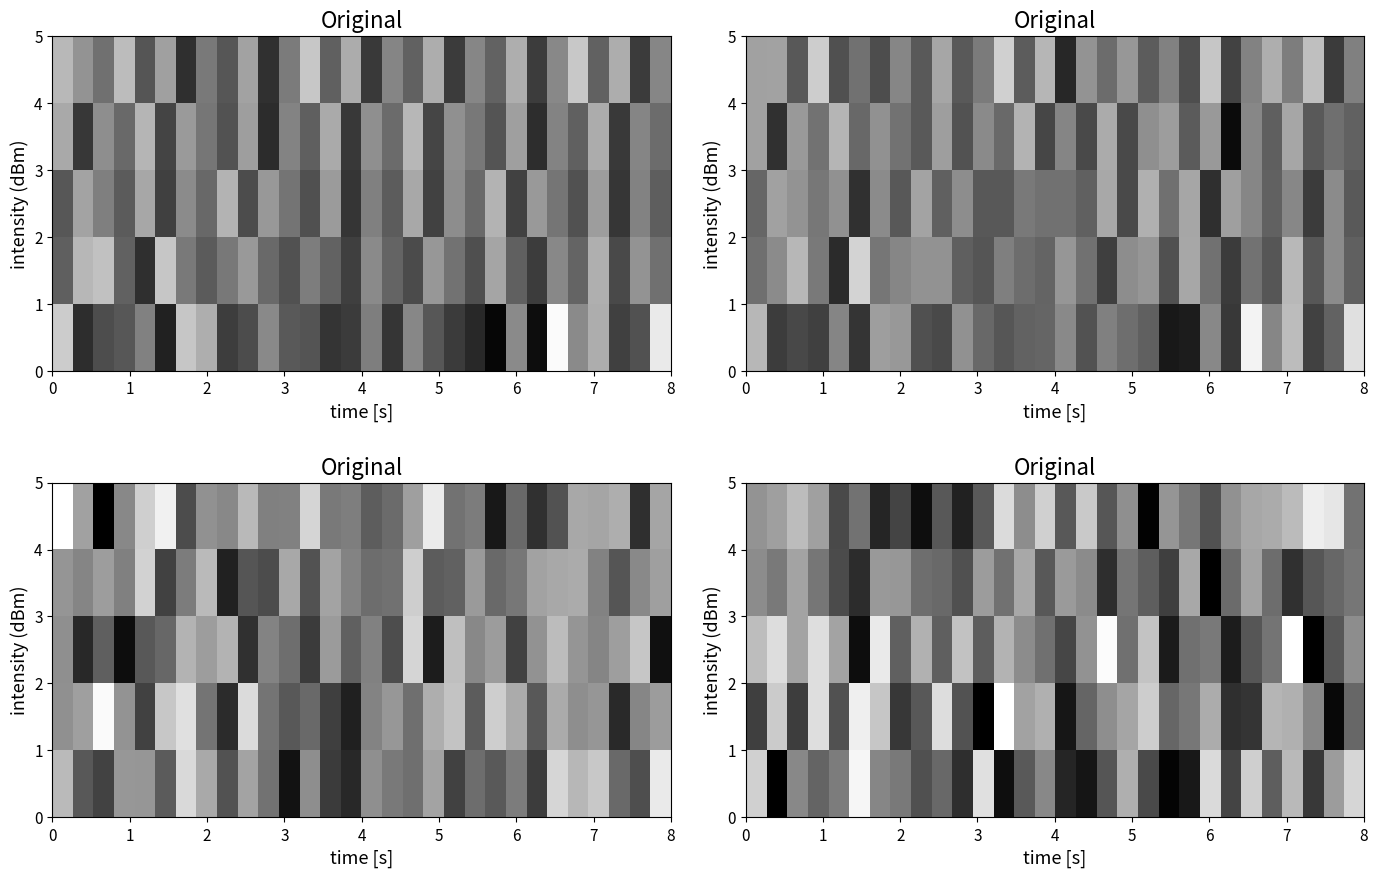

Between 25 and 7, which is larger?

25